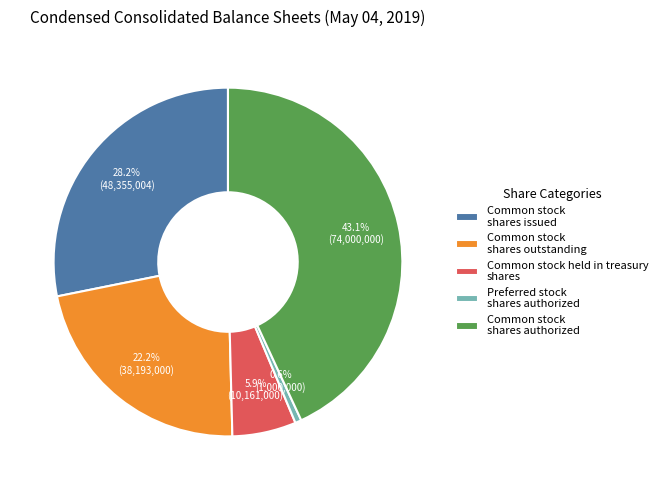

What percentage is NOT represented by Common stock shares outstanding?

77.8%